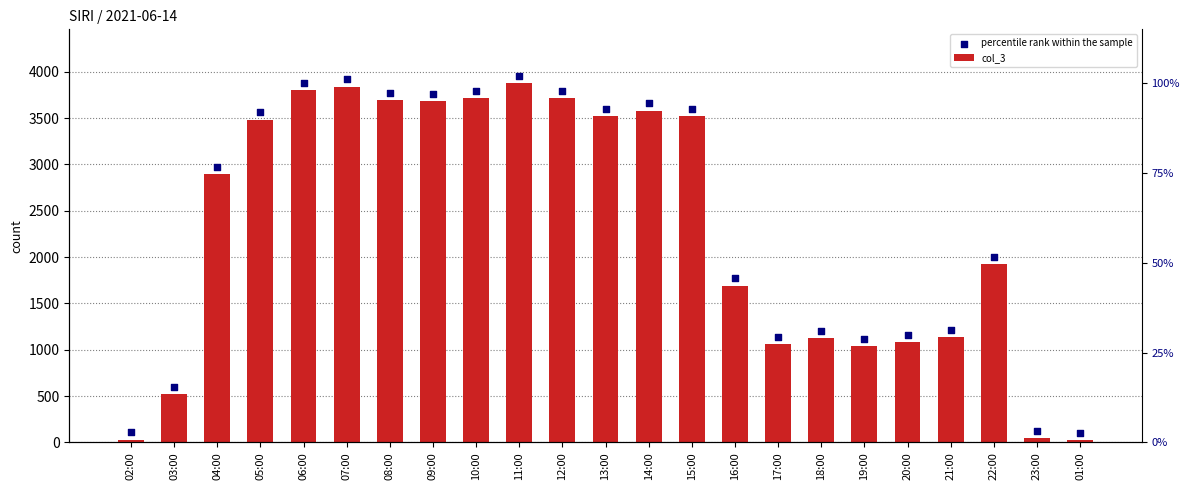

Which series reaches the minimum Y coordinate?

col_3